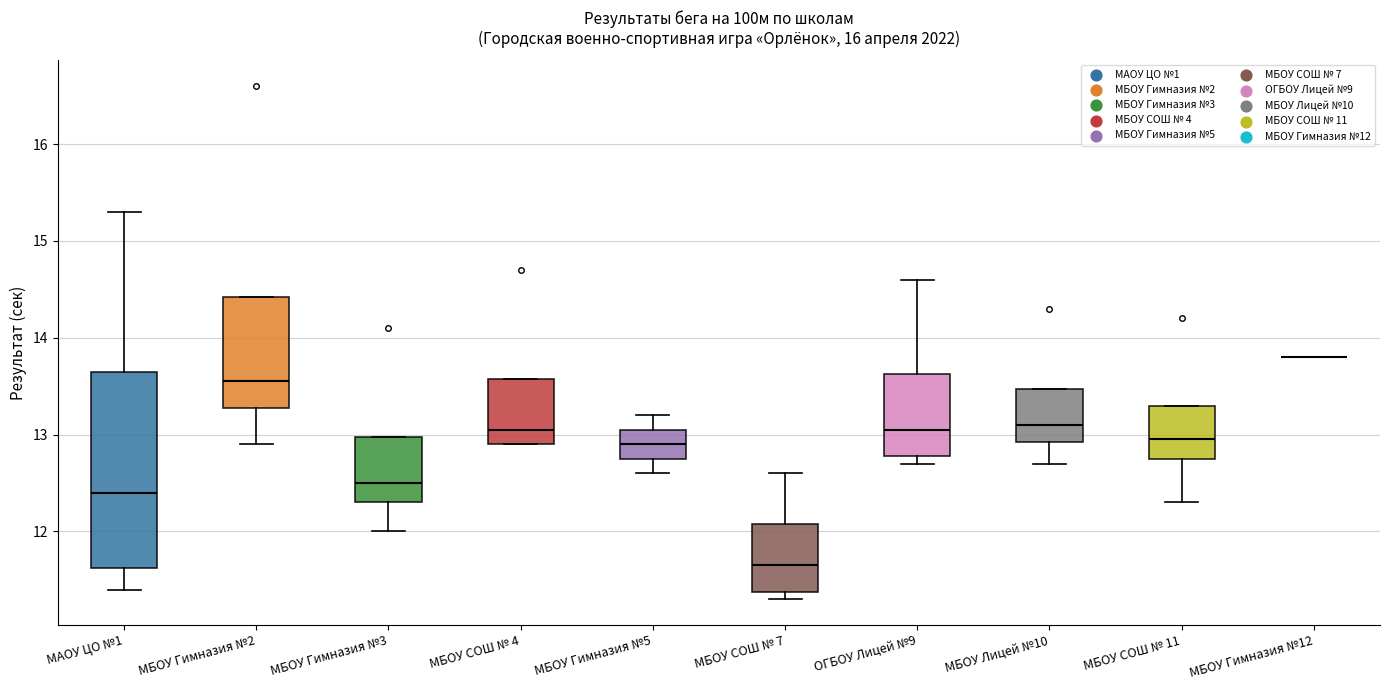

Reading left to right, transcribe this box plot: for each box, give where its median line is, the range the box spans, and where its two whiskers end, as read against the y-axis. The values are not printed on the chart, so give them approximately, as read against the axis.

МАОУ ЦО №1: median 12.4, box 11.6 to 13.7, whiskers 11.4 to 15.3
МБОУ Гимназия №2: median 13.6, box 13.3 to 14.4, whiskers 12.9 to 14.4
МБОУ Гимназия №3: median 12.5, box 12.3 to 13.0, whiskers 12.0 to 13.0
МБОУ СОШ № 4: median 13.1, box 12.9 to 13.6, whiskers 12.9 to 13.6
МБОУ Гимназия №5: median 12.9, box 12.8 to 13.1, whiskers 12.6 to 13.2
МБОУ СОШ № 7: median 11.7, box 11.4 to 12.1, whiskers 11.3 to 12.6
ОГБОУ Лицей №9: median 13.1, box 12.8 to 13.6, whiskers 12.7 to 14.6
МБОУ Лицей №10: median 13.1, box 12.9 to 13.5, whiskers 12.7 to 13.5
МБОУ СОШ № 11: median 13.0, box 12.8 to 13.3, whiskers 12.3 to 13.3
МБОУ Гимназия №12: box collapsed to a line at 13.8, whiskers 13.8 to 13.8